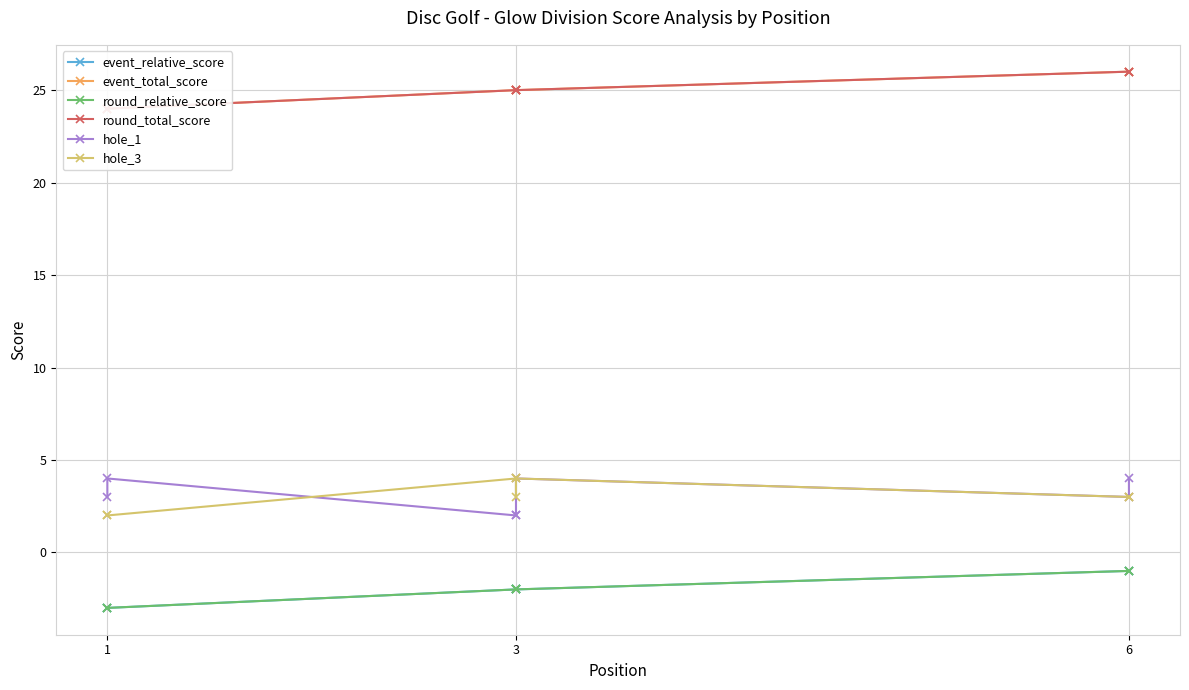

What is the sum of all event_total_score values?

175